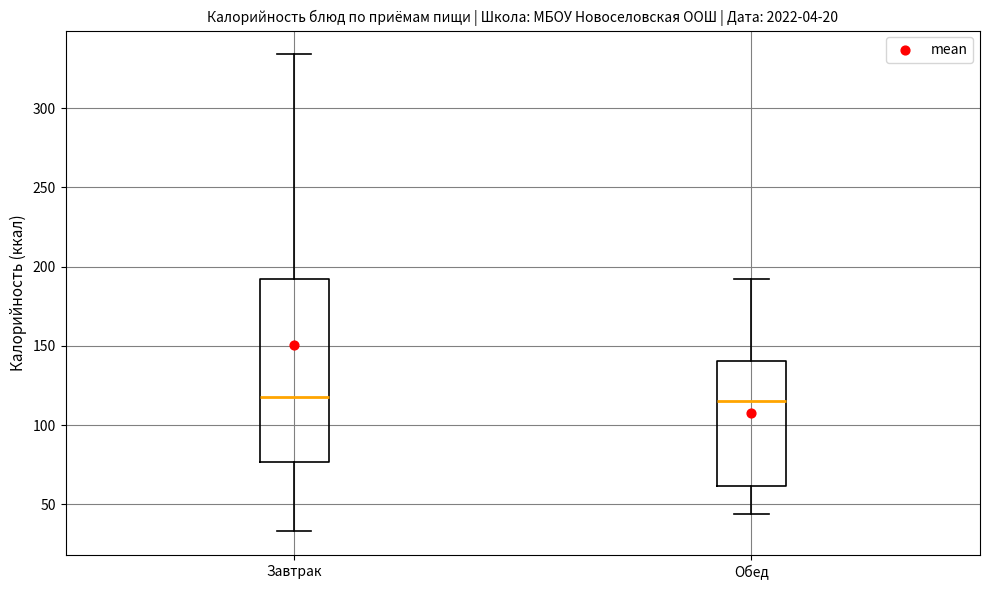

Reading left to right, read every box against the y-axis: the position of its median line, the range the box covers, and the ends of its whiskers. The values are not printed on the chart, so give them approximately, as read against the axis.

Завтрак: median 120, box 75 to 190, whiskers 35 to 335
Обед: median 115, box 60 to 140, whiskers 45 to 190